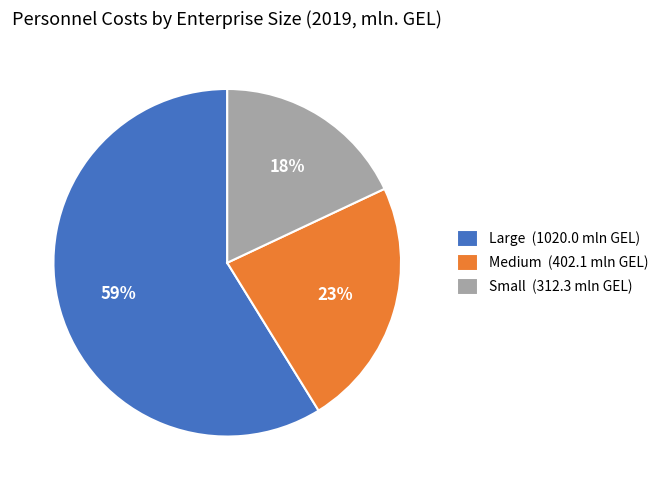

The Large slice represents 66% of the pie. True or false?

False